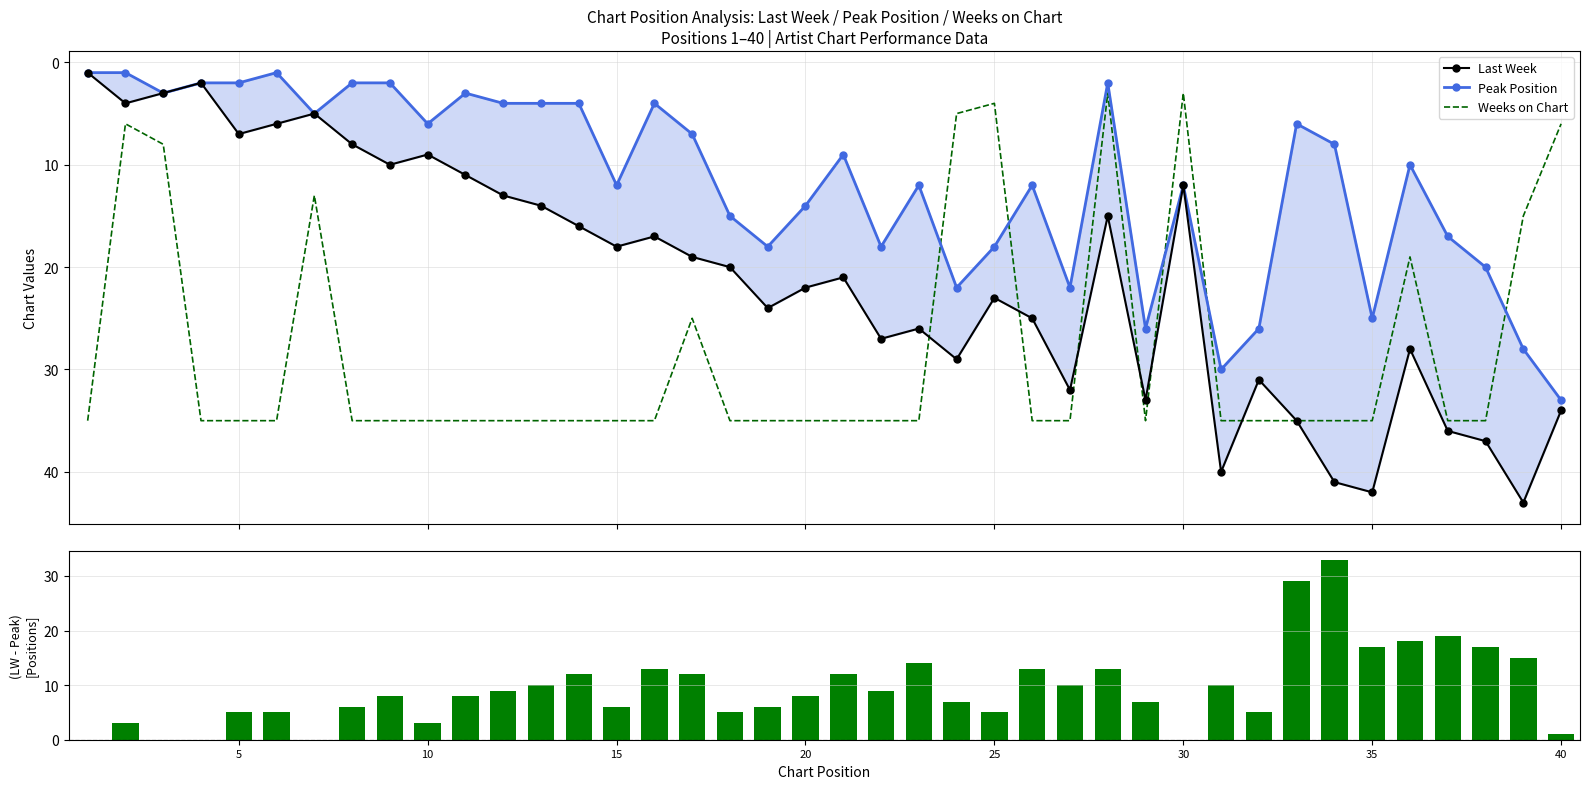

Which series changed the most between 20 and 35?

Last Week